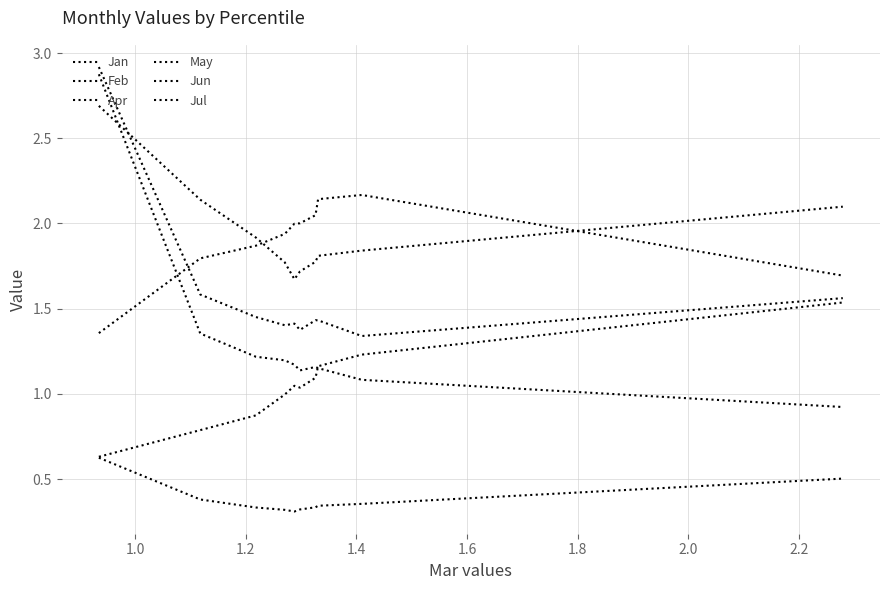

In May, how many points are higher than both neighbors (excluding endpoints)?

1